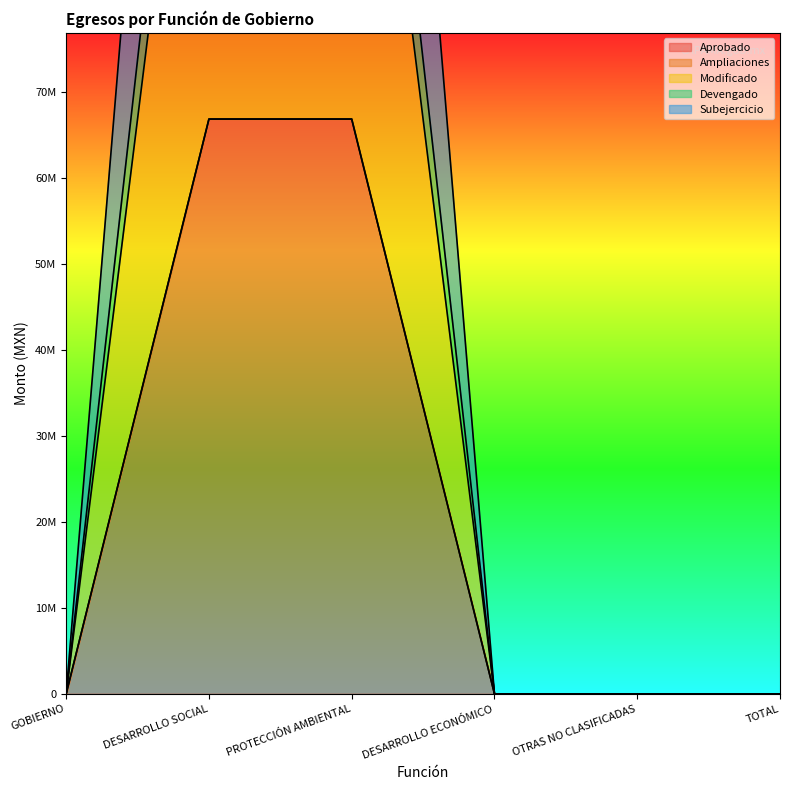

True or false: Subejercicio has more than 0 points higher than both neighbors.

False